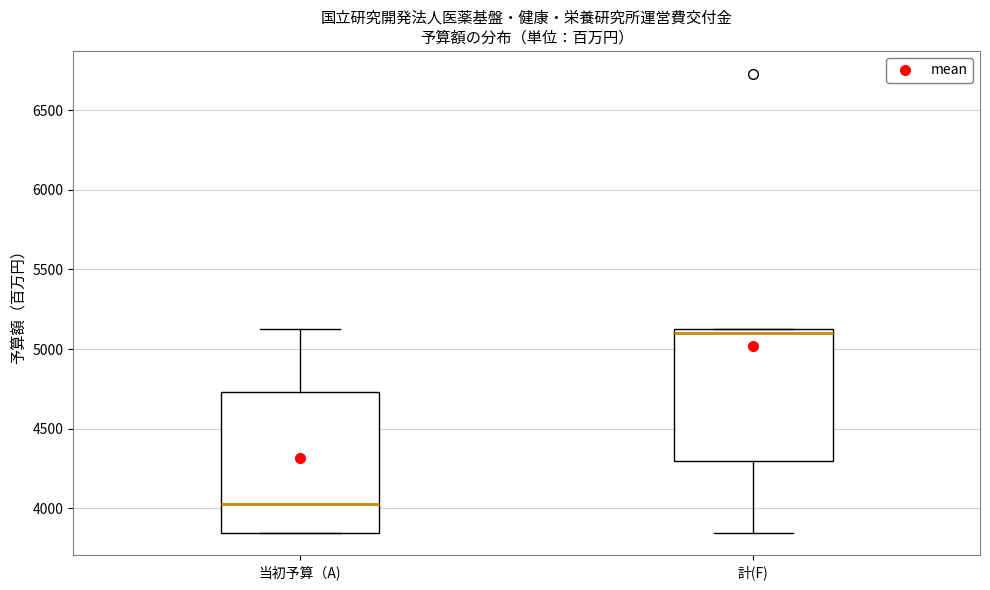

Reading left to right, read every box against the y-axis: the position of its median line, the range the box covers, and the ends of its whiskers. The values are not printed on the chart, so give them approximately, as read against the axis.

当初予算（A): median 4000, box 3850 to 4750, whiskers 3850 to 5100
計(F): median 5100 (just below the box's upper edge), box 4300 to 5100, whiskers 3850 to 5100